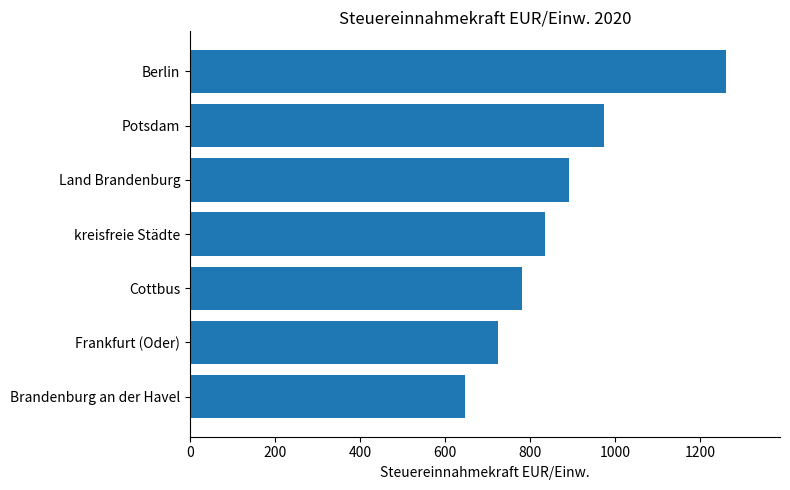

Rank the categories by value from highest to lowest.

Berlin, Potsdam, Land Brandenburg, kreisfreie Städte, Cottbus, Frankfurt (Oder), Brandenburg an der Havel